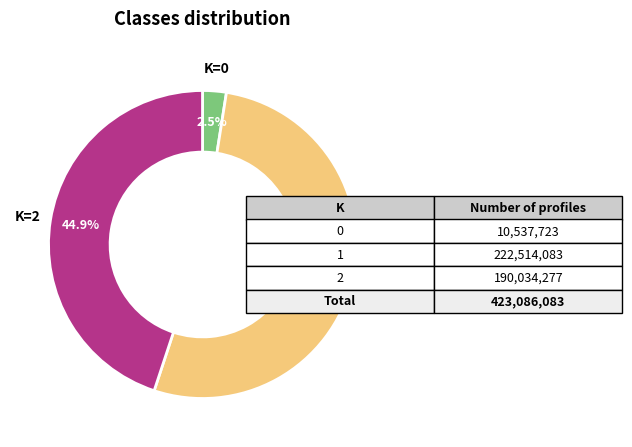

Is there a majority slice in this chart?

Yes